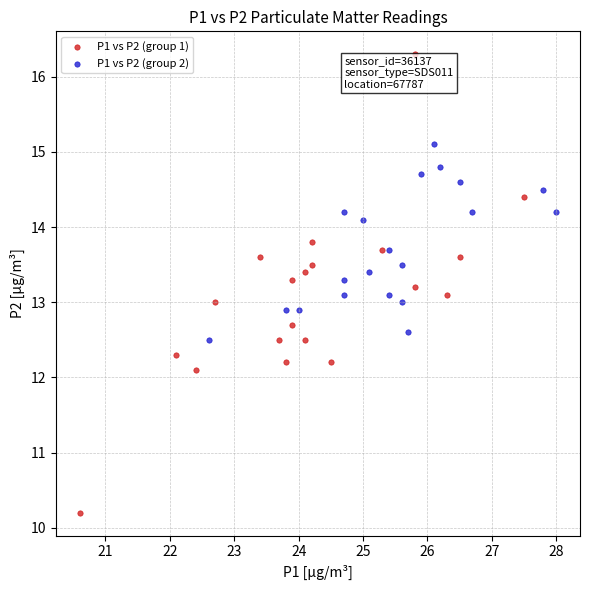

Which series reaches the minimum Y coordinate?

P1 vs P2 (group 1)